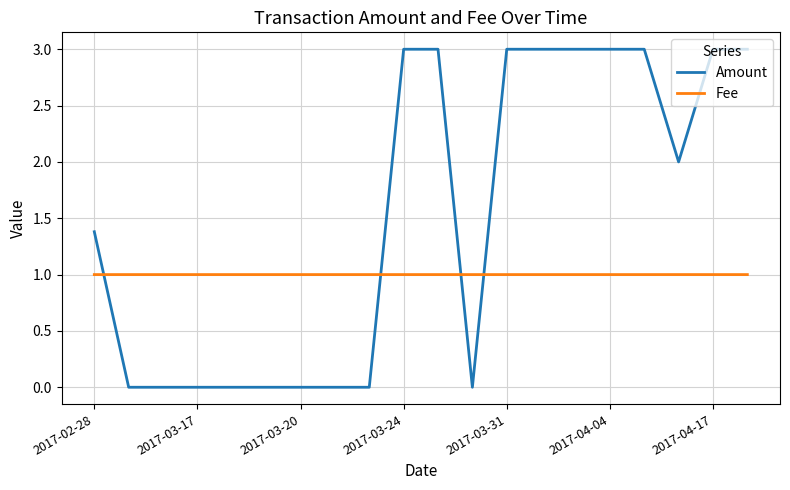

True or false: Fee and Amount cross at least once.

True